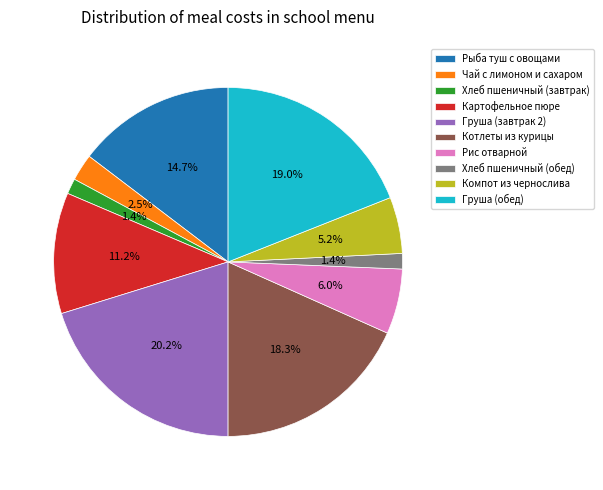

True or false: Хлеб пшеничный (обед) accounts for 1% of the total.

True